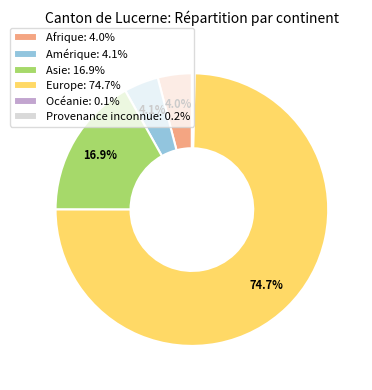

To the nearest percent, what is the average slice percentage?

17%